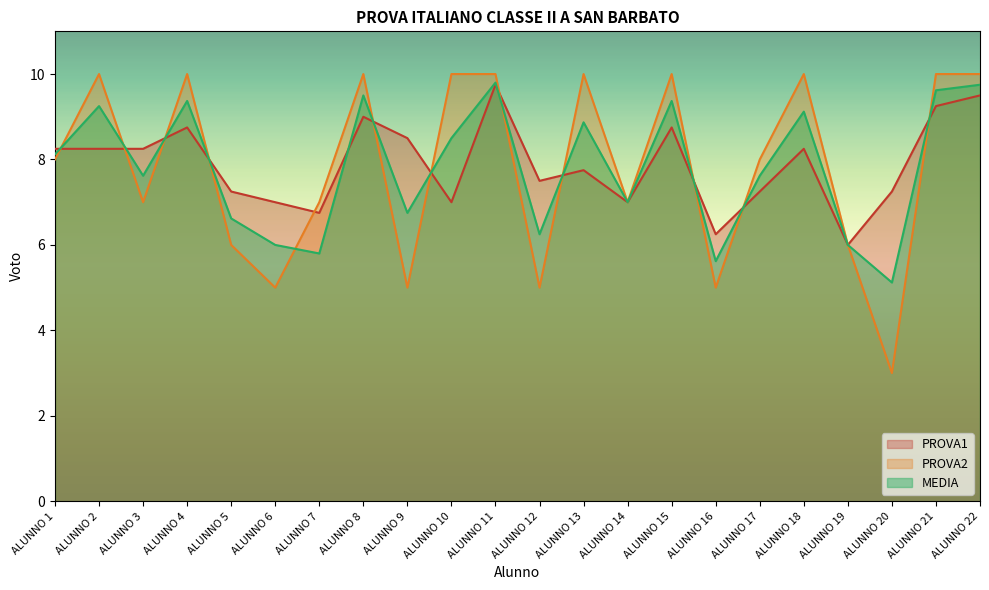

List the labels in order of PROVA1 value, smallest first.

ALUNNO 19, ALUNNO 16, ALUNNO 7, ALUNNO 6, ALUNNO 10, ALUNNO 14, ALUNNO 5, ALUNNO 17, ALUNNO 20, ALUNNO 12, ALUNNO 13, ALUNNO 1, ALUNNO 2, ALUNNO 3, ALUNNO 18, ALUNNO 9, ALUNNO 4, ALUNNO 15, ALUNNO 8, ALUNNO 21, ALUNNO 22, ALUNNO 11